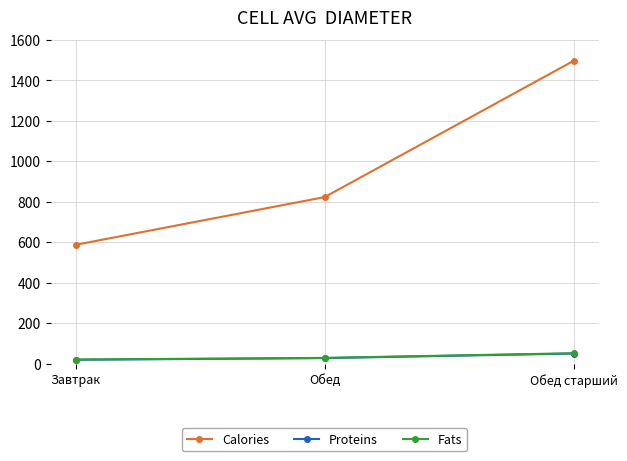

Which series changed the most between Завтрак and Обед?

Calories